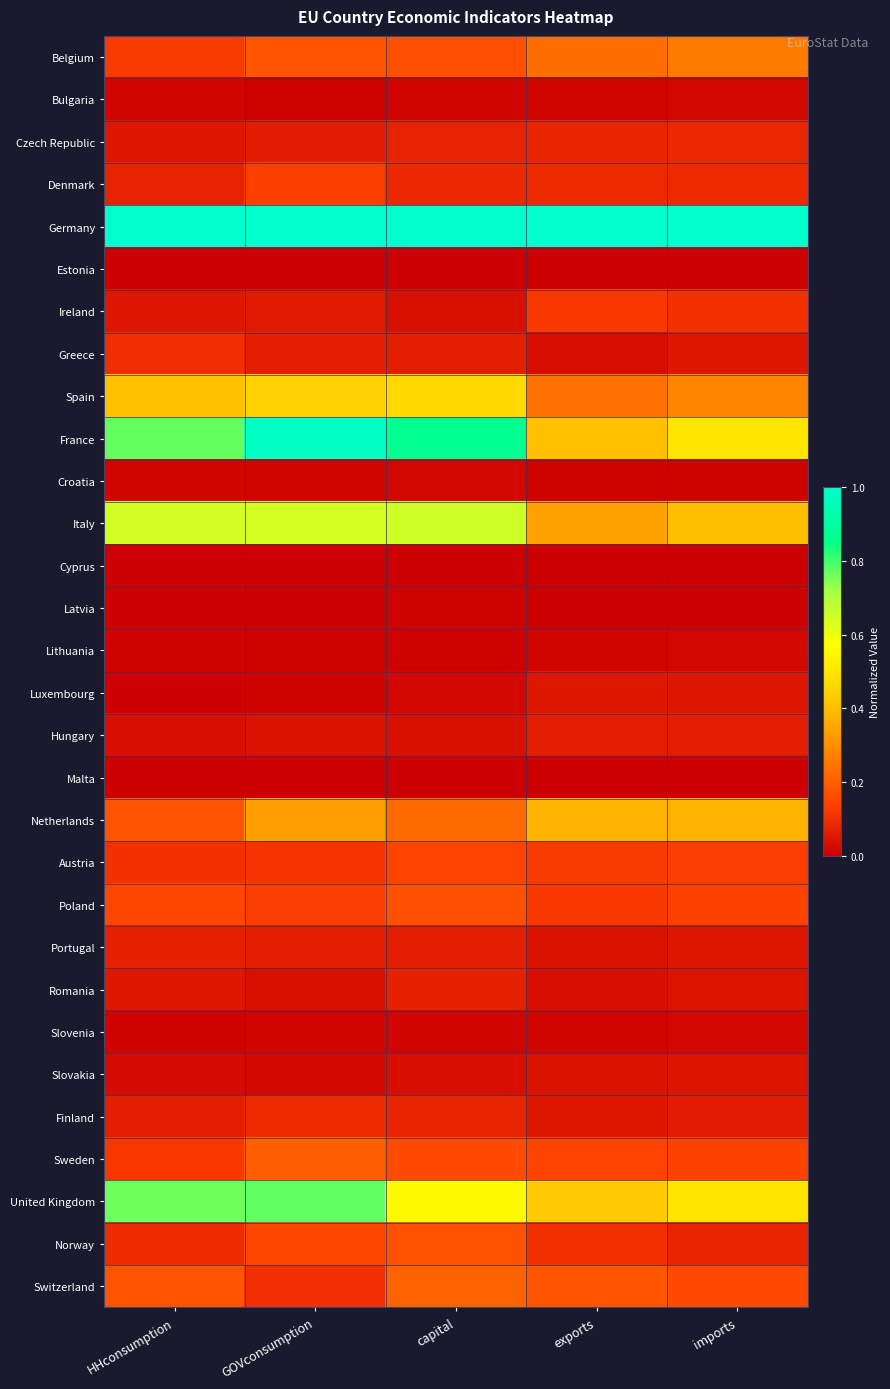

Reading left to right, transcribe all the data shown in this chart.

Belgium: HHconsumption=0.1	GOVconsumption=0.2	capital=0.2	exports=0.2	imports=0.3
Bulgaria: HHconsumption=0.0	GOVconsumption=0.0	capital=0.0	exports=0.0	imports=0.0
Czech Republic: HHconsumption=0.0	GOVconsumption=0.1	capital=0.1	exports=0.1	imports=0.1
Denmark: HHconsumption=0.1	GOVconsumption=0.1	capital=0.1	exports=0.1	imports=0.1
Germany: HHconsumption=1.0	GOVconsumption=1.0	capital=1.0	exports=1.0	imports=1.0
Estonia: HHconsumption=0.0	GOVconsumption=0.0	capital=0.0	exports=0.0	imports=0.0
Ireland: HHconsumption=0.0	GOVconsumption=0.1	capital=0.0	exports=0.1	imports=0.1
Greece: HHconsumption=0.1	GOVconsumption=0.1	capital=0.1	exports=0.0	imports=0.1
Spain: HHconsumption=0.4	GOVconsumption=0.4	capital=0.5	exports=0.2	imports=0.3
France: HHconsumption=0.8	GOVconsumption=1.0	capital=0.9	exports=0.4	imports=0.5
Croatia: HHconsumption=0.0	GOVconsumption=0.0	capital=0.0	exports=0.0	imports=0.0
Italy: HHconsumption=0.6	GOVconsumption=0.6	capital=0.7	exports=0.3	imports=0.4
Cyprus: HHconsumption=0.0	GOVconsumption=0.0	capital=0.0	exports=0.0	imports=0.0
Latvia: HHconsumption=0.0	GOVconsumption=0.0	capital=0.0	exports=0.0	imports=0.0
Lithuania: HHconsumption=0.0	GOVconsumption=0.0	capital=0.0	exports=0.0	imports=0.0
Luxembourg: HHconsumption=0.0	GOVconsumption=0.0	capital=0.0	exports=0.1	imports=0.0
Hungary: HHconsumption=0.0	GOVconsumption=0.0	capital=0.0	exports=0.1	imports=0.1
Malta: HHconsumption=0.0	GOVconsumption=0.0	capital=0.0	exports=0.0	imports=0.0
Netherlands: HHconsumption=0.2	GOVconsumption=0.3	capital=0.2	exports=0.4	imports=0.4
Austria: HHconsumption=0.1	GOVconsumption=0.1	capital=0.1	exports=0.1	imports=0.1
Poland: HHconsumption=0.1	GOVconsumption=0.1	capital=0.2	exports=0.1	imports=0.1
Portugal: HHconsumption=0.1	GOVconsumption=0.1	capital=0.1	exports=0.0	imports=0.1
Romania: HHconsumption=0.1	GOVconsumption=0.0	capital=0.1	exports=0.0	imports=0.0
Slovenia: HHconsumption=0.0	GOVconsumption=0.0	capital=0.0	exports=0.0	imports=0.0
Slovakia: HHconsumption=0.0	GOVconsumption=0.0	capital=0.0	exports=0.0	imports=0.0
Finland: HHconsumption=0.1	GOVconsumption=0.1	capital=0.1	exports=0.1	imports=0.1
Sweden: HHconsumption=0.1	GOVconsumption=0.2	capital=0.2	exports=0.1	imports=0.1
United Kingdom: HHconsumption=0.8	GOVconsumption=0.8	capital=0.6	exports=0.4	imports=0.5
Norway: HHconsumption=0.1	GOVconsumption=0.1	capital=0.2	exports=0.1	imports=0.1
Switzerland: HHconsumption=0.2	GOVconsumption=0.1	capital=0.2	exports=0.2	imports=0.2